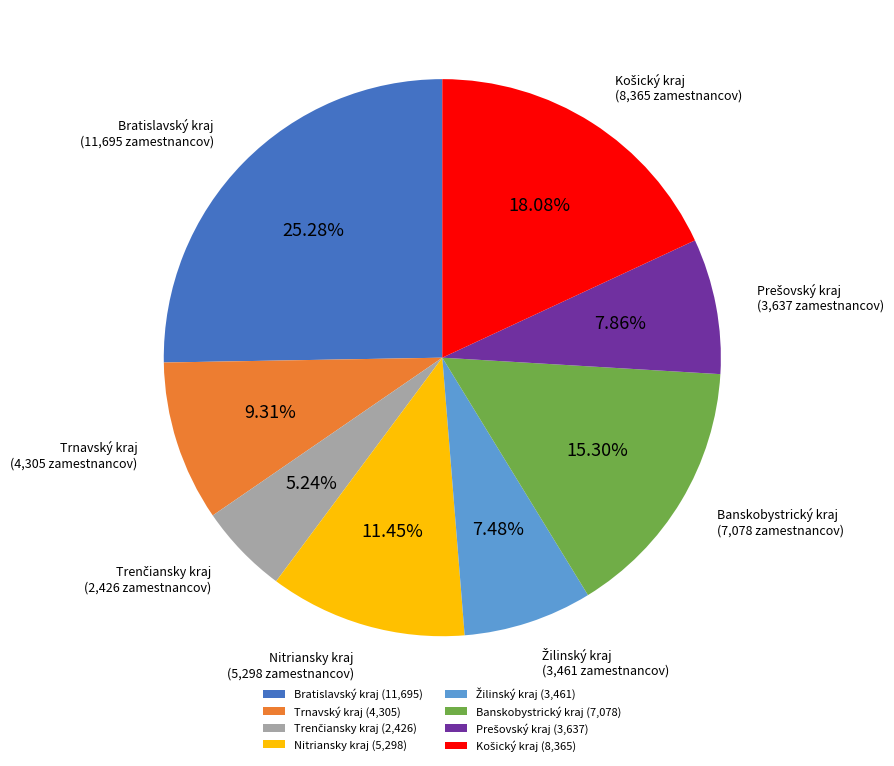

Does Nitriansky kraj account for over 50% of the chart?

No